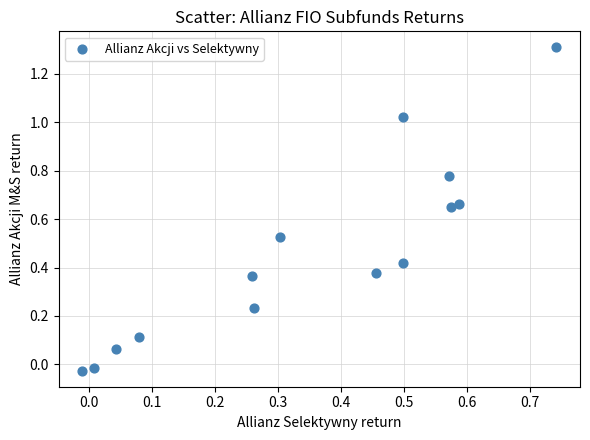

What is the range of Y values (max minus min)?

1.3